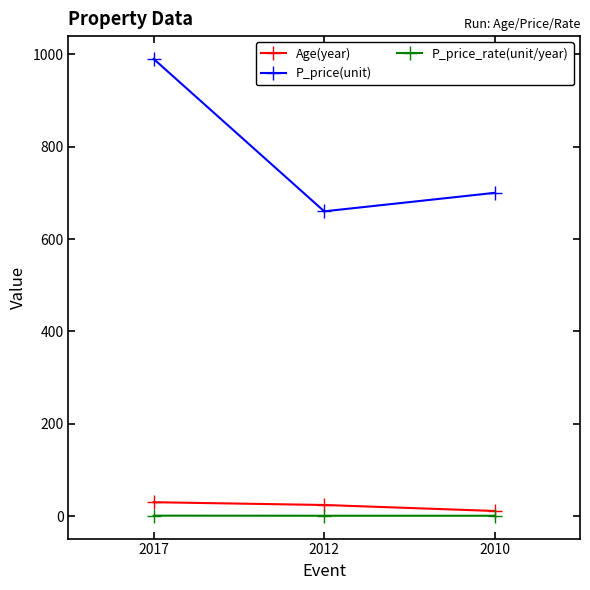

Does the chart display data point markers on the line(s)?

Yes